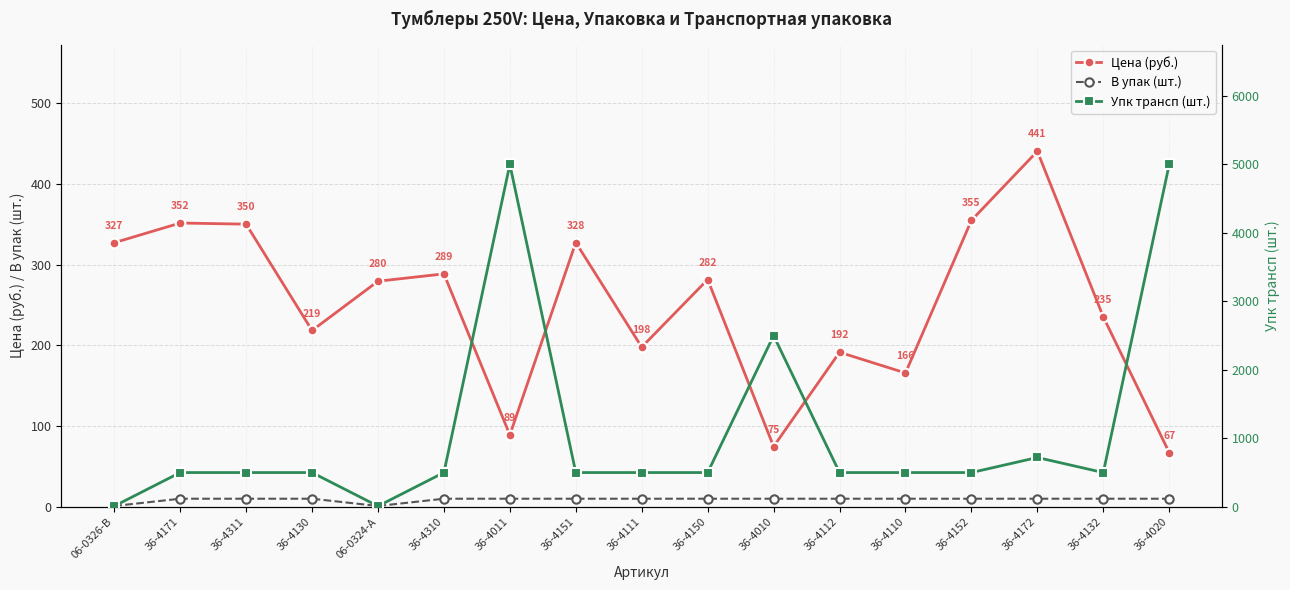

Reading left to right, transcribe all the data shown in this chart.

Цена (руб.): 06-0326-B=327.3	36-4171=351.7	36-4311=350.3	36-4130=218.5	06-0324-A=279.6	36-4310=288.7	36-4011=89.1	36-4151=327.6	36-4111=198.0	36-4150=281.7	36-4010=74.7	36-4112=191.6	36-4110=165.9	36-4152=355.0	36-4172=440.7	36-4132=235.4	36-4020=67.3
В упак (шт.): 06-0326-B=1.0	36-4171=10.0	36-4311=10.0	36-4130=10.0	06-0324-A=1.0	36-4310=10.0	36-4011=10.0	36-4151=10.0	36-4111=10.0	36-4150=10.0	36-4010=10.0	36-4112=10.0	36-4110=10.0	36-4152=10.0	36-4172=10.0	36-4132=10.0	36-4020=10.0
Упк трансп (шт.): 06-0326-B=10.0	36-4171=500.0	36-4311=500.0	36-4130=500.0	06-0324-A=10.0	36-4310=500.0	36-4011=5000.0	36-4151=500.0	36-4111=500.0	36-4150=500.0	36-4010=2500.0	36-4112=500.0	36-4110=500.0	36-4152=500.0	36-4172=720.0	36-4132=500.0	36-4020=5000.0